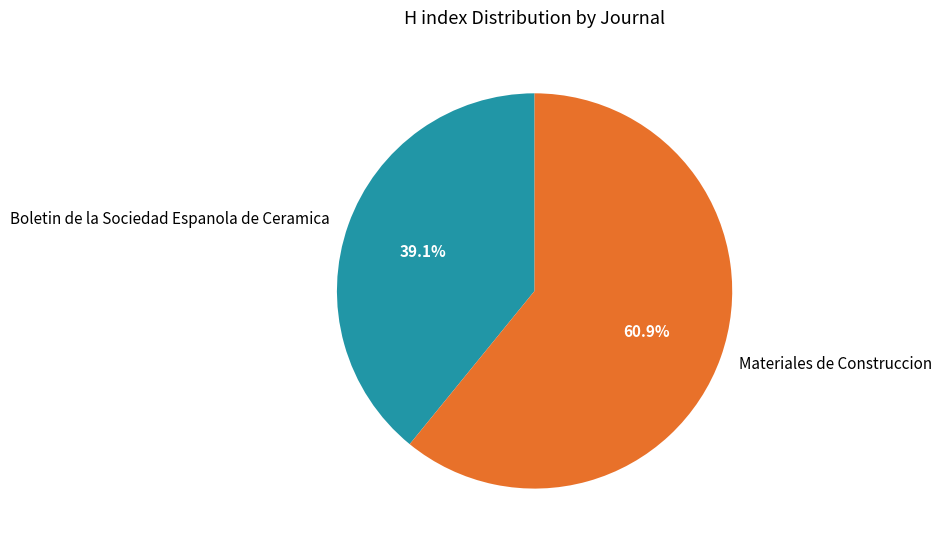

What percentage do Materiales de Construccion and Boletin de la Sociedad Espanola de Ceramica together represent?

100.0%